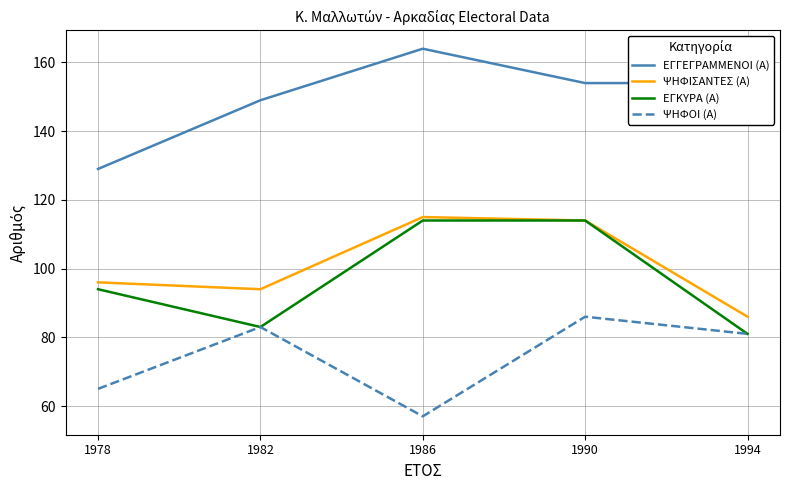

What is the average value of the ΕΓΚΥΡΑ (Α) series?

97